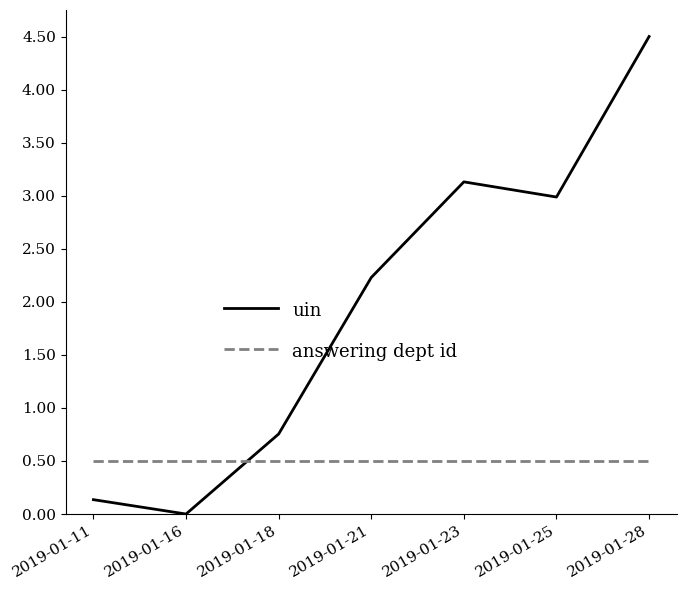

Is the value of answering dept id at 2019-01-28 greater than the value of uin at 2019-01-25?

No